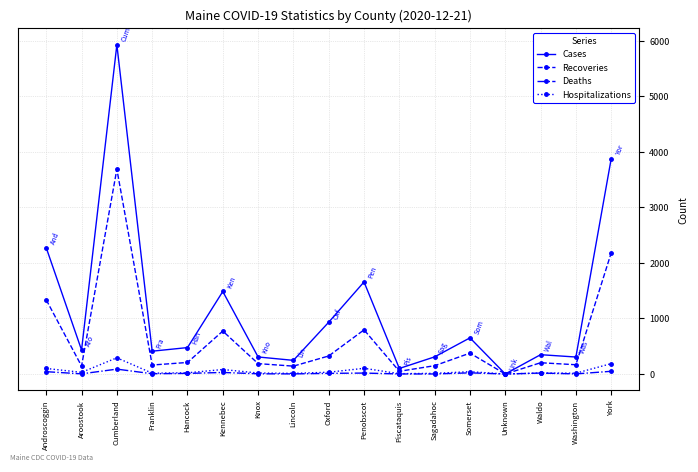

What is the label of the 6th point from the right?

Sagadahoc